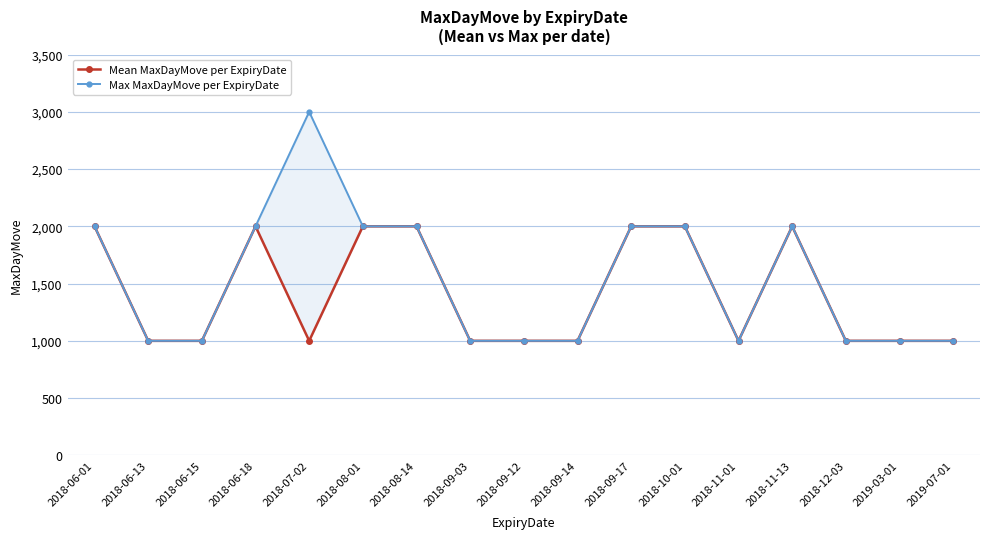

Reading left to right, transcribe all the data shown in this chart.

Mean MaxDayMove per ExpiryDate: 2000	1000	1000	2000	1000	2000	2000	1000	1000	1000	2000	2000	1000	2000	1000	1000	1000
Max MaxDayMove per ExpiryDate: 2000	1000	1000	2000	3000	2000	2000	1000	1000	1000	2000	2000	1000	2000	1000	1000	1000